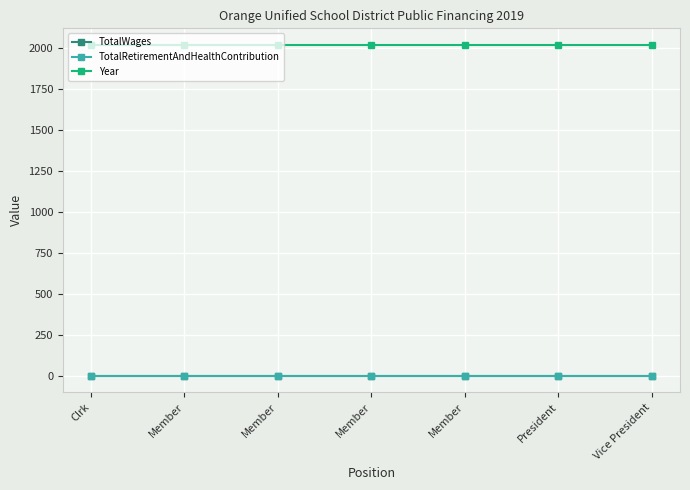

What is the average value of the Year series?

2019